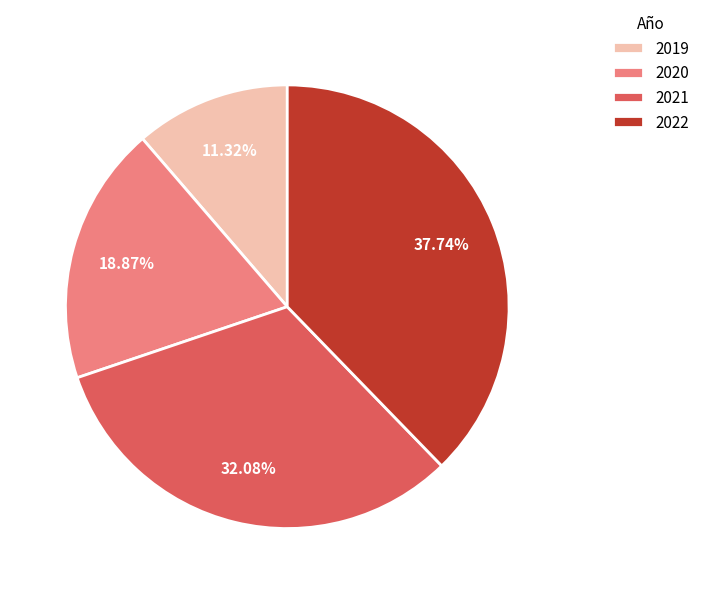

How much of the chart is everything except 2022?

62.3%